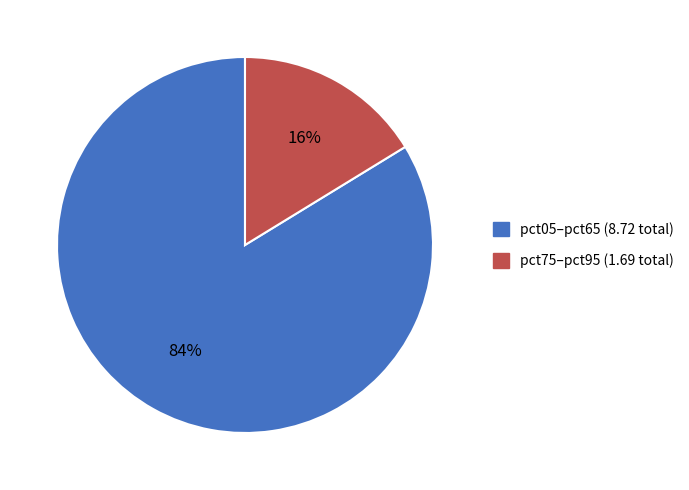

To the nearest percent, what is the average slice percentage?

50%